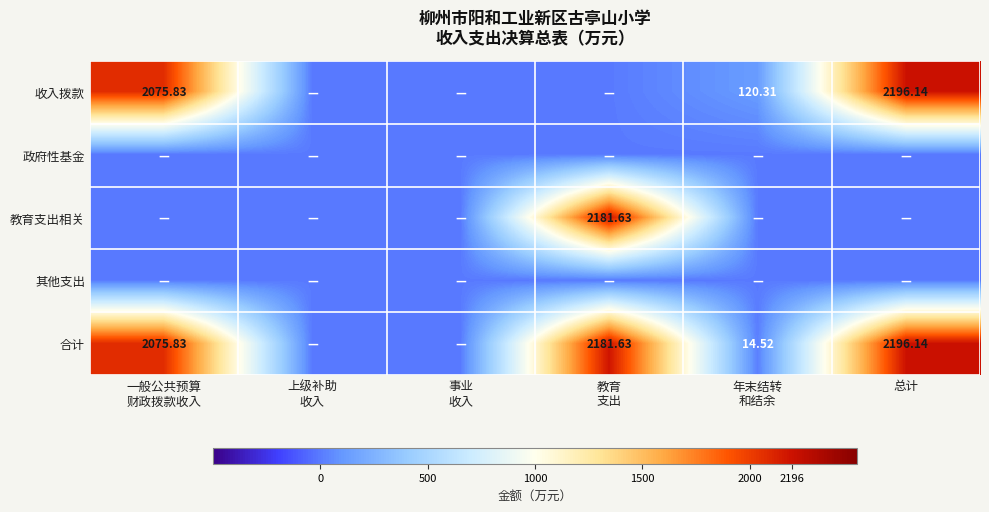

At which category is the sum across all series the highest?

总计